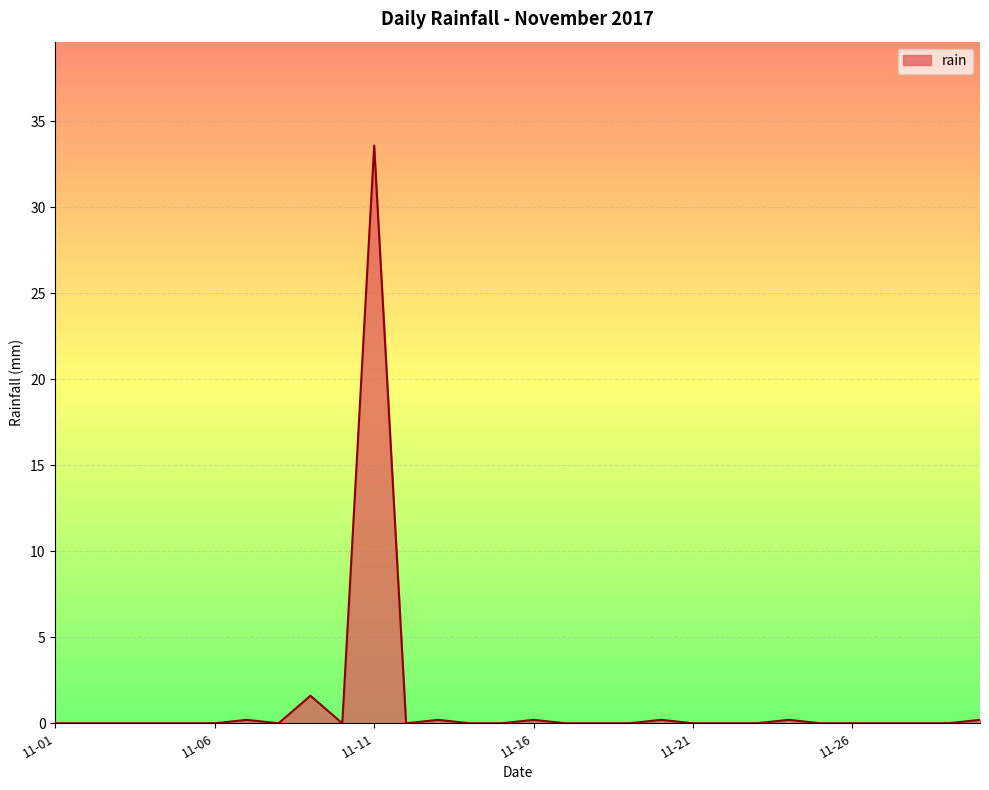

Reading left to right, list all the values displayed in this chart.

0.0	0.0	0.0	0.0	0.0	0.0	0.2	0.0	1.6	0.0	33.6	0.0	0.2	0.0	0.0	0.2	0.0	0.0	0.0	0.2	0.0	0.0	0.0	0.2	0.0	0.0	0.0	0.0	0.0	0.2